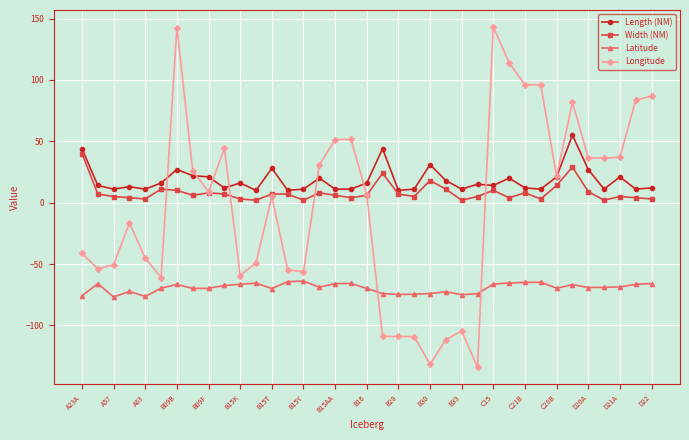

List the series in order of their peak value, lowest first.

Latitude, Width (NM), Length (NM), Longitude